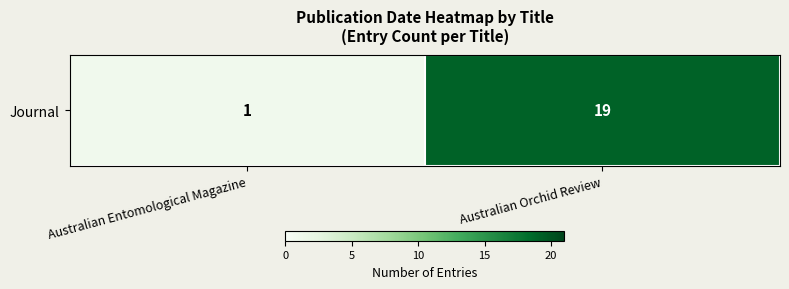

What is the maximum value shown in the chart?

19